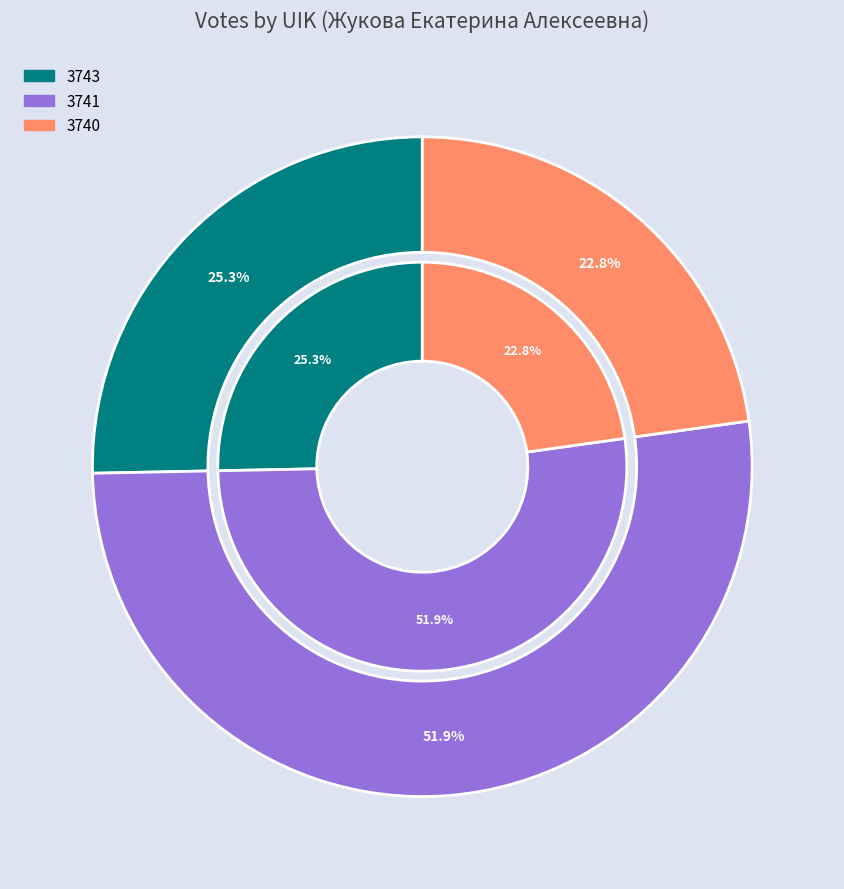

What percentage is NOT represented by 3740?

77.2%